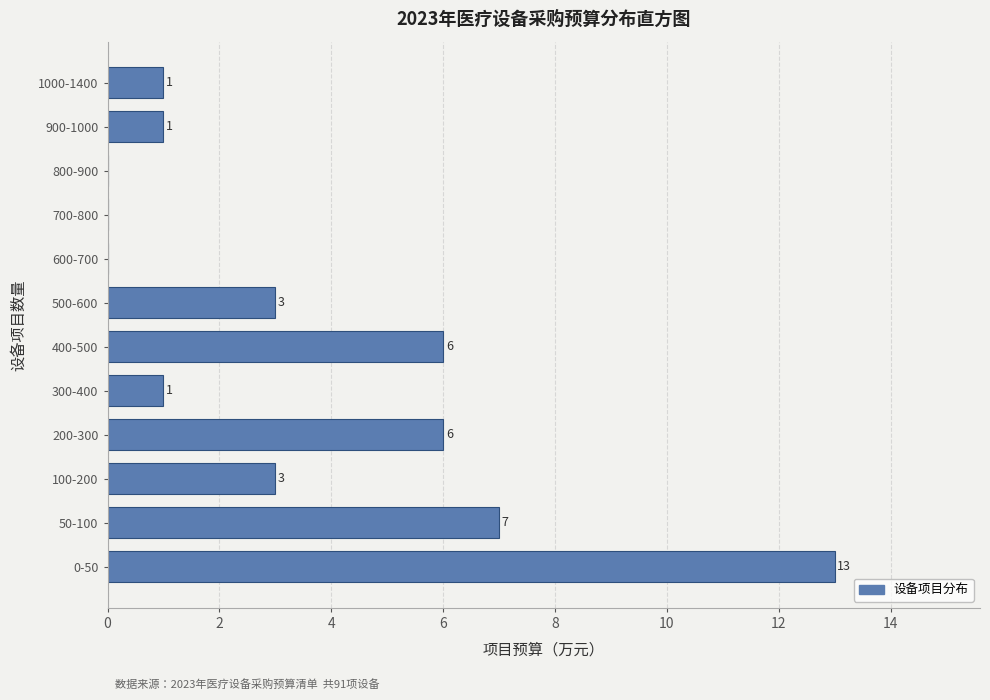

Reading bottom to top, extract all data points from this chart.

0-50=13	50-100=7	100-200=3	200-300=6	300-400=1	400-500=6	500-600=3	600-700=0	700-800=0	800-900=0	900-1000=1	1000-1400=1